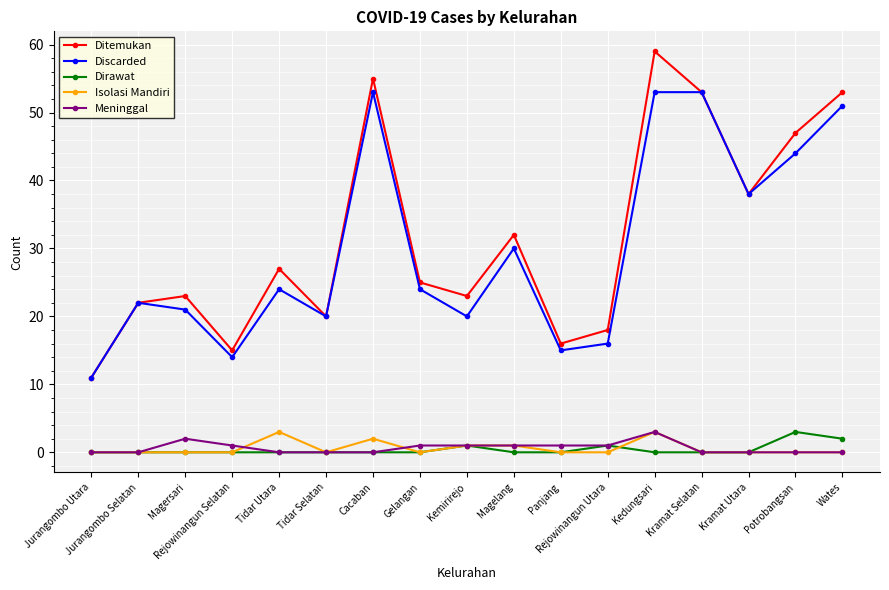

Count the number of categories in the chart.

17